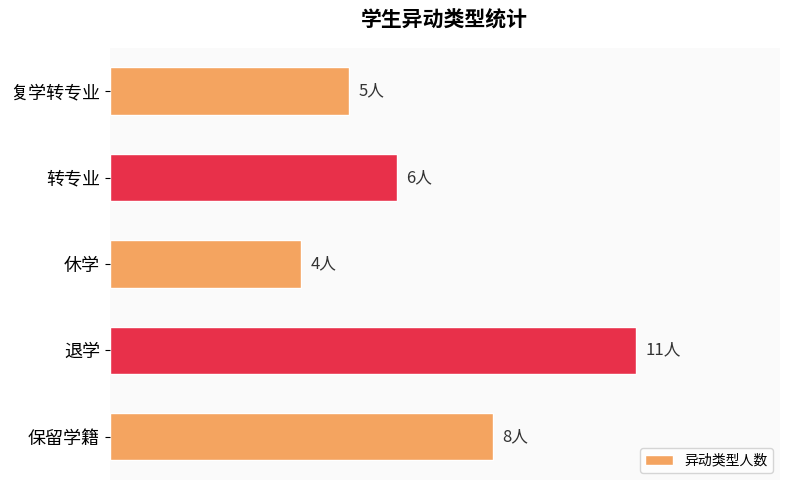

What is the minimum value shown in the chart?

4